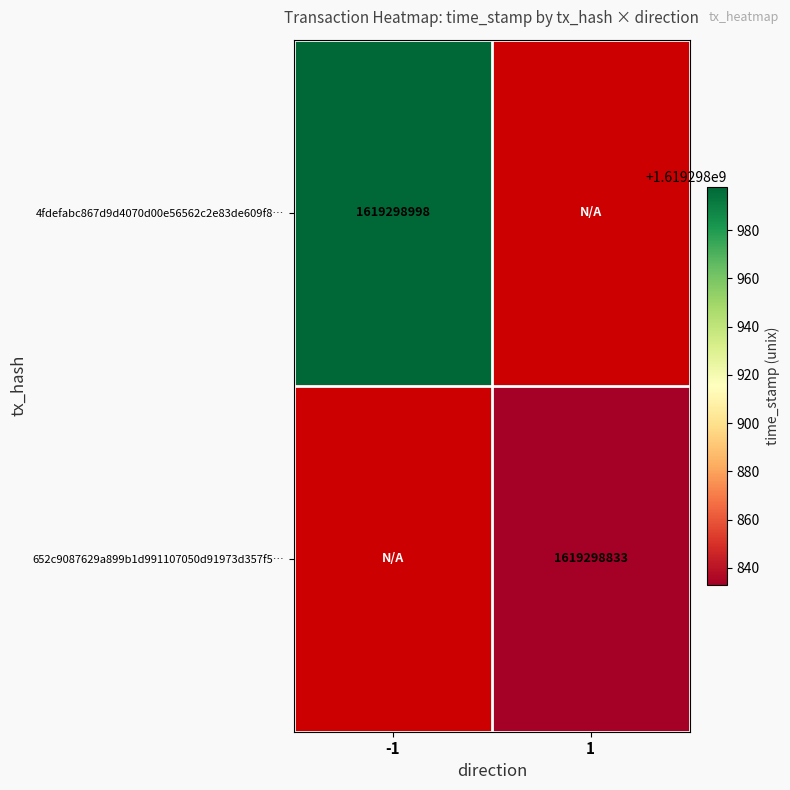

What is the total value across all series at -1?

1619298998